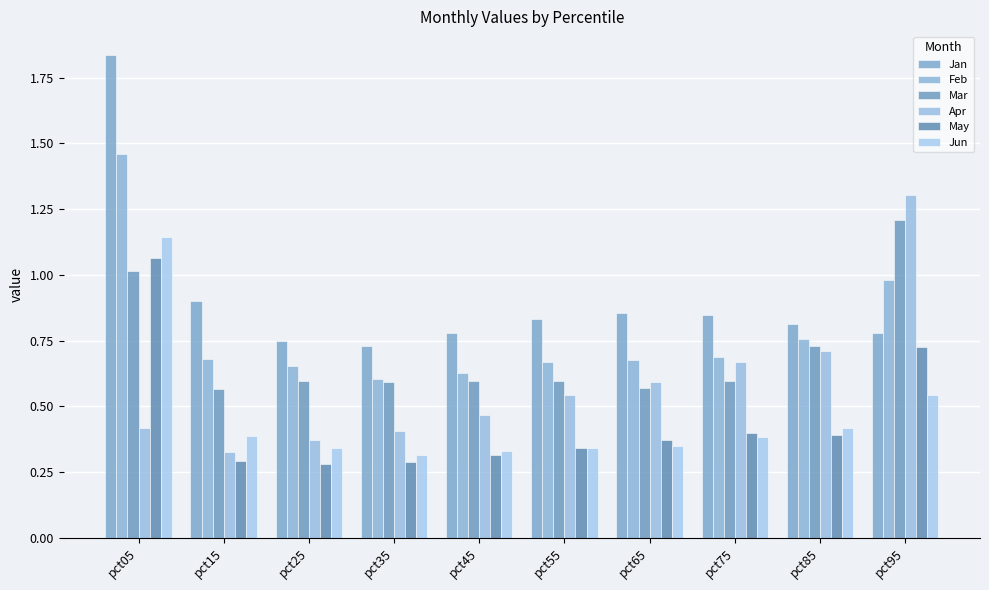

Reading left to right, extract all data points from this chart.

Jan: pct05=1.8	pct15=0.9	pct25=0.7	pct35=0.7	pct45=0.8	pct55=0.8	pct65=0.9	pct75=0.8	pct85=0.8	pct95=0.8
Feb: pct05=1.5	pct15=0.7	pct25=0.7	pct35=0.6	pct45=0.6	pct55=0.7	pct65=0.7	pct75=0.7	pct85=0.8	pct95=1.0
Mar: pct05=1.0	pct15=0.6	pct25=0.6	pct35=0.6	pct45=0.6	pct55=0.6	pct65=0.6	pct75=0.6	pct85=0.7	pct95=1.2
Apr: pct05=0.4	pct15=0.3	pct25=0.4	pct35=0.4	pct45=0.5	pct55=0.5	pct65=0.6	pct75=0.7	pct85=0.7	pct95=1.3
May: pct05=1.1	pct15=0.3	pct25=0.3	pct35=0.3	pct45=0.3	pct55=0.3	pct65=0.4	pct75=0.4	pct85=0.4	pct95=0.7
Jun: pct05=1.1	pct15=0.4	pct25=0.3	pct35=0.3	pct45=0.3	pct55=0.3	pct65=0.3	pct75=0.4	pct85=0.4	pct95=0.5